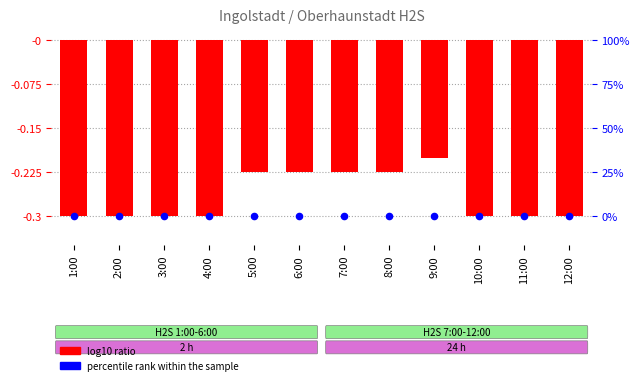

Which series reaches the maximum Y coordinate?

log10 ratio